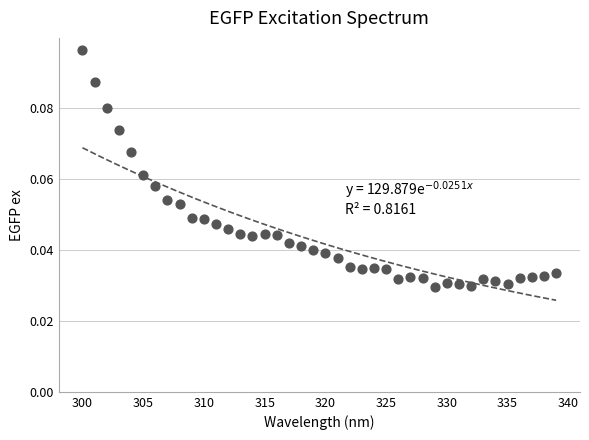

What is the range of X values (max minus min)?

39.0